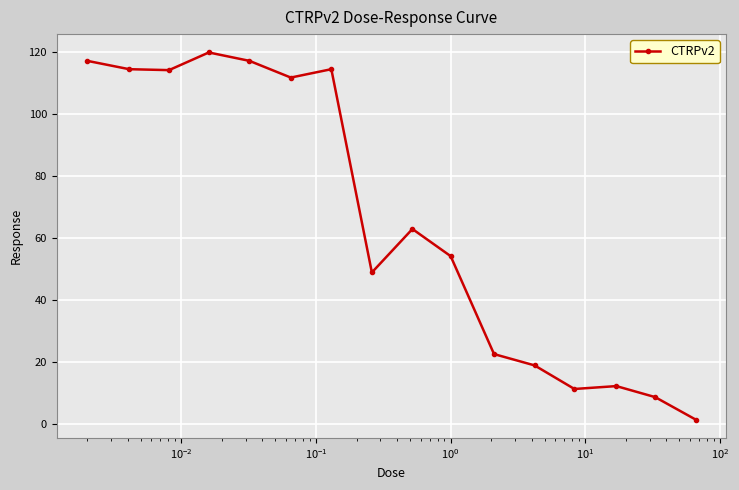

What is the minimum value shown in the chart?

1.5